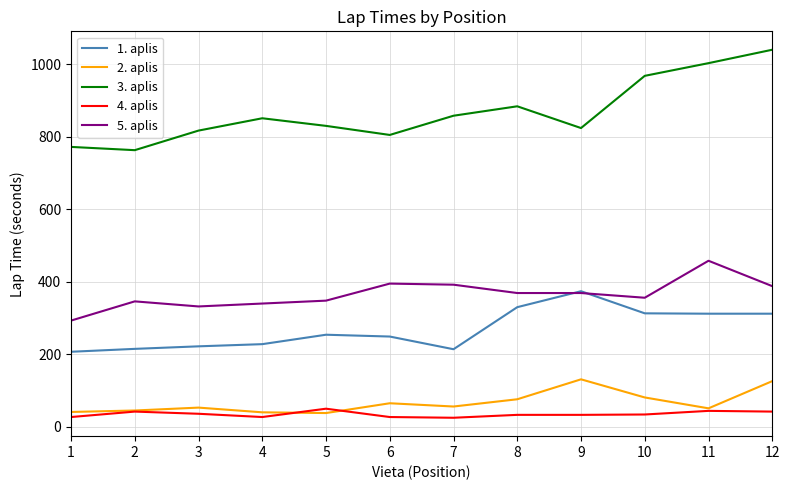

What is the greatest value displayed?

1040